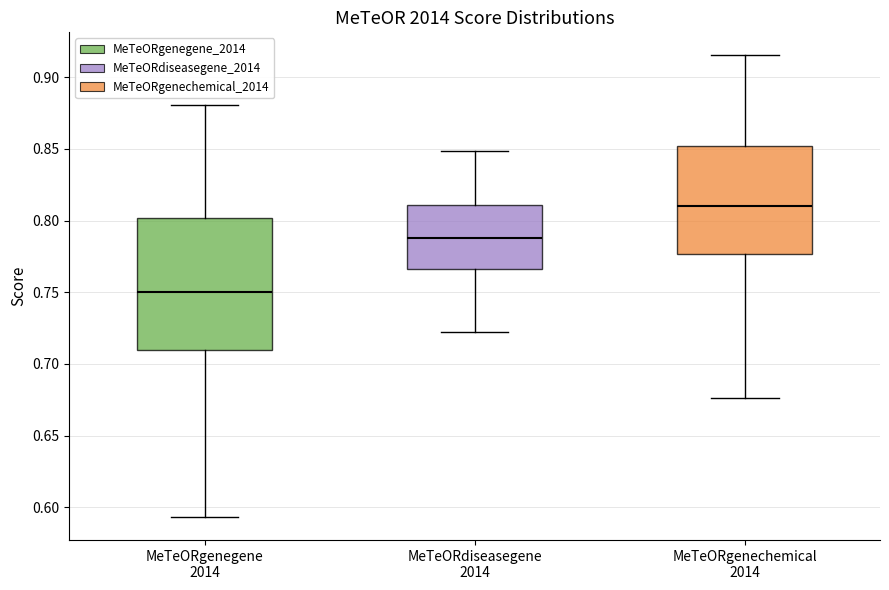

Which box's median line is the lowest?

MeTeORgenegene 2014